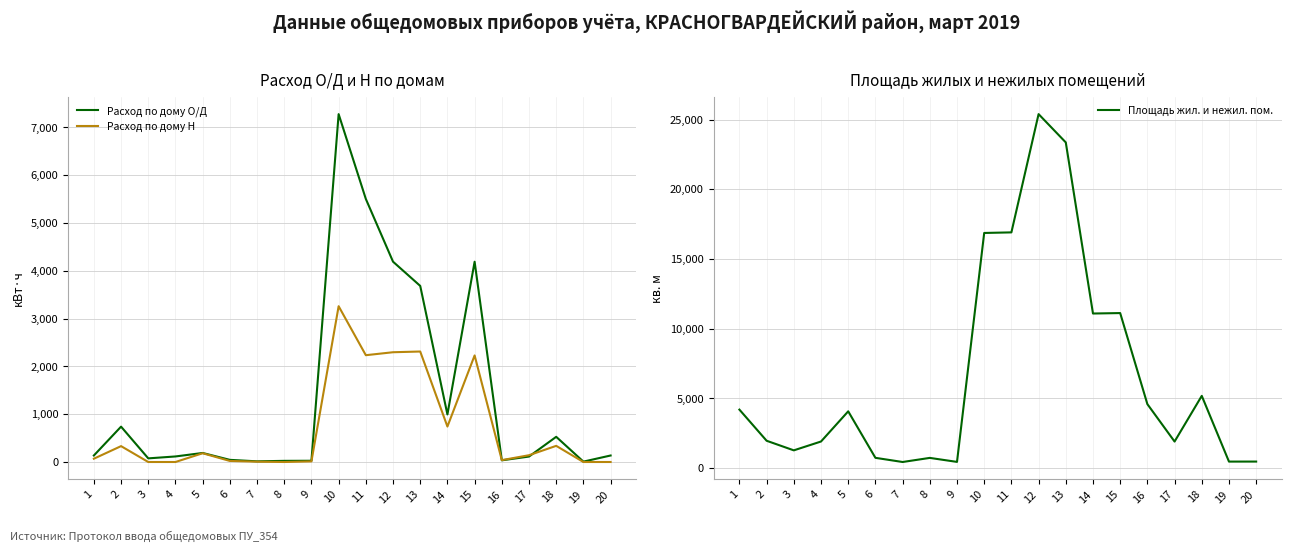

What is the sum of the Площадь жил. и нежил. пом. values at 14 and 12?

36489.5